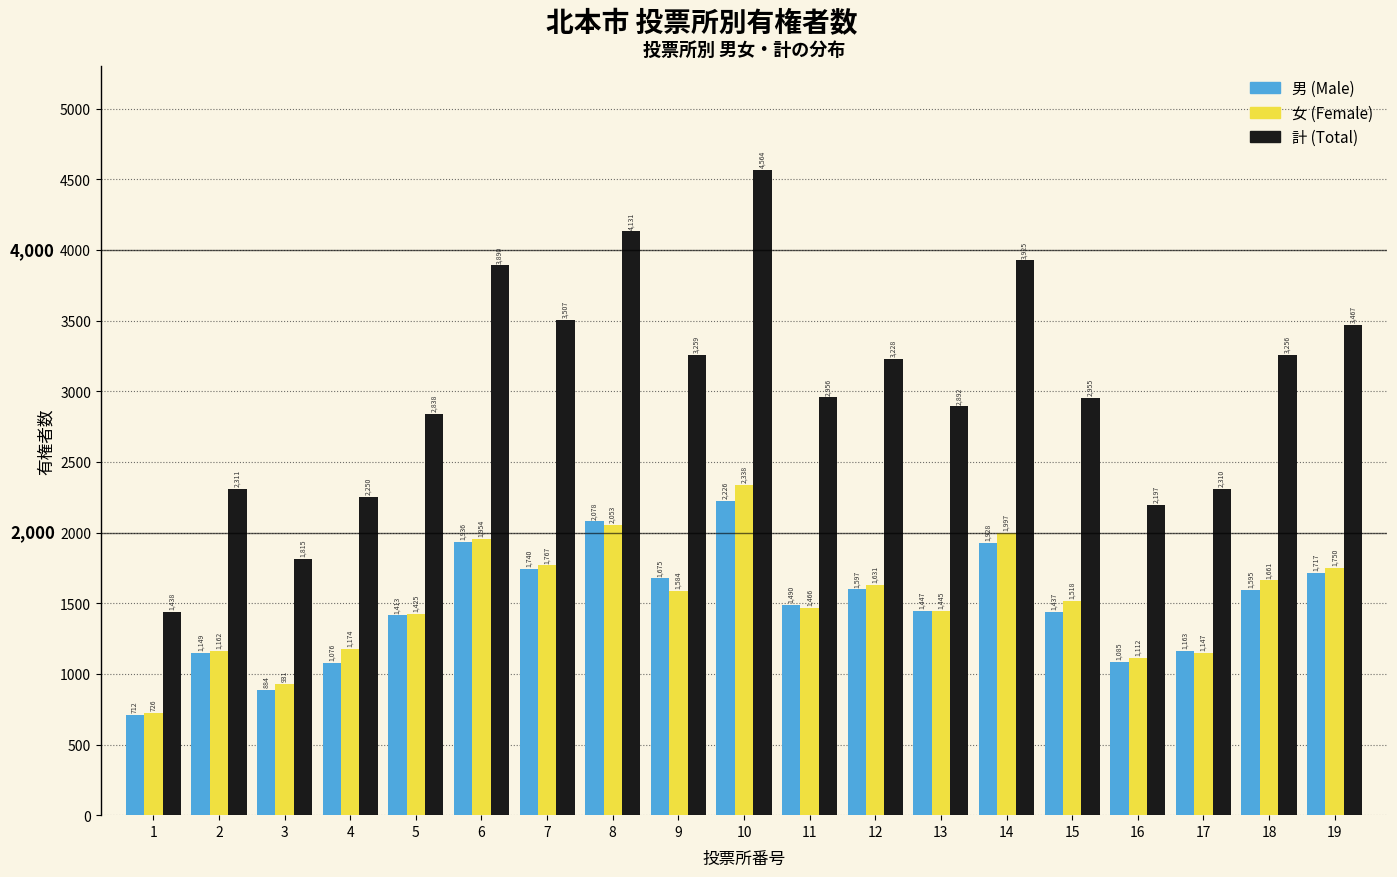

Reading left to right, list all the values displayed in this chart.

男 (Male): 712	1149	884	1076	1413	1936	1740	2078	1675	2226	1490	1597	1447	1928	1437	1085	1163	1595	1717
女 (Female): 726	1162	931	1174	1425	1954	1767	2053	1584	2338	1466	1631	1445	1997	1518	1112	1147	1661	1750
計 (Total): 1438	2311	1815	2250	2838	3890	3507	4131	3259	4564	2956	3228	2892	3925	2955	2197	2310	3256	3467